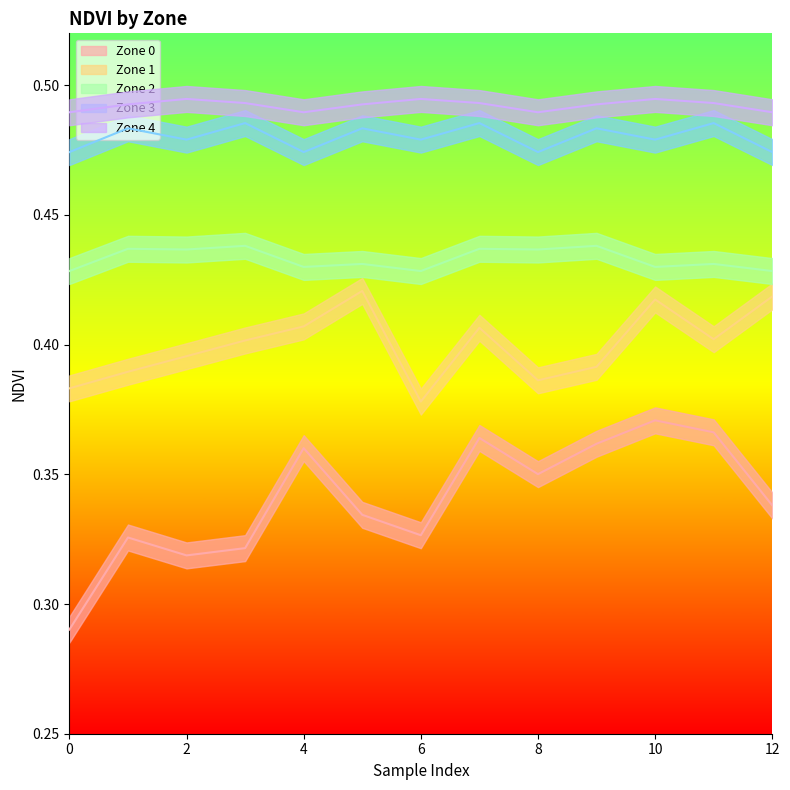

True or false: Zone 1 and Zone 0 intersect in this chart.

False